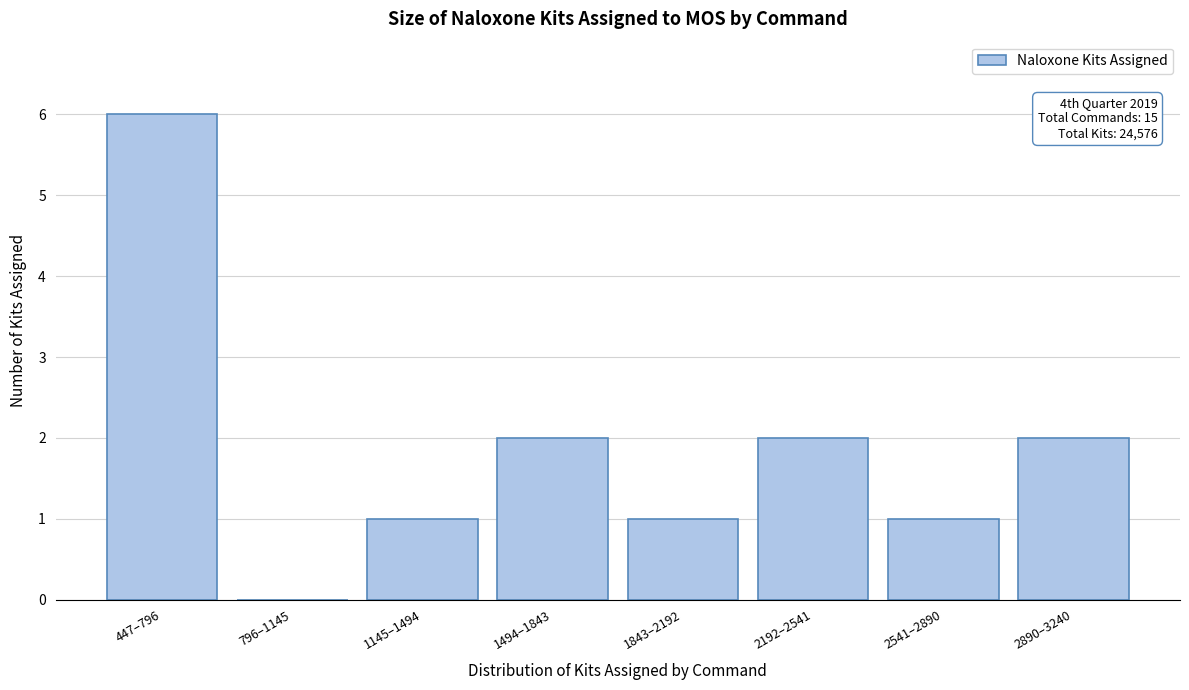

Reading left to right, what are all the values shown in this chart?

447–796=6	796–1145=0	1145–1494=1	1494–1843=2	1843–2192=1	2192–2541=2	2541–2890=1	2890–3240=2